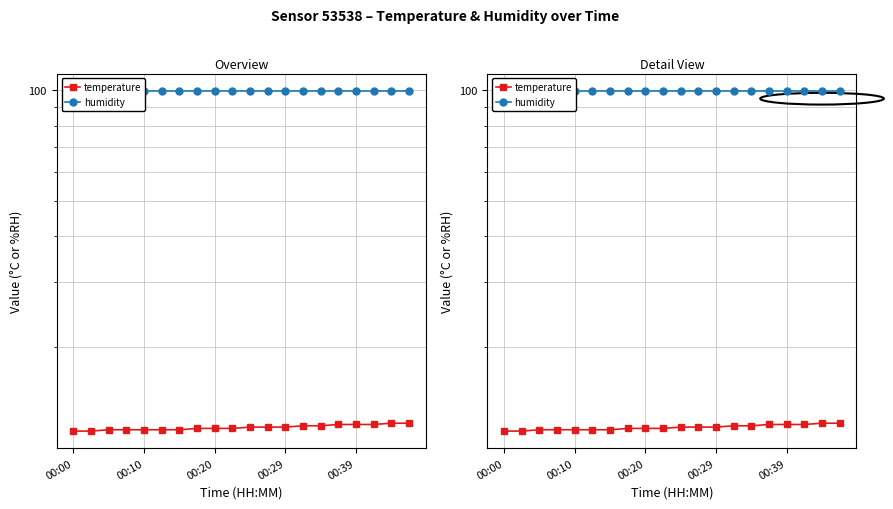

Where is humidity nearest to the value 99?

00:00